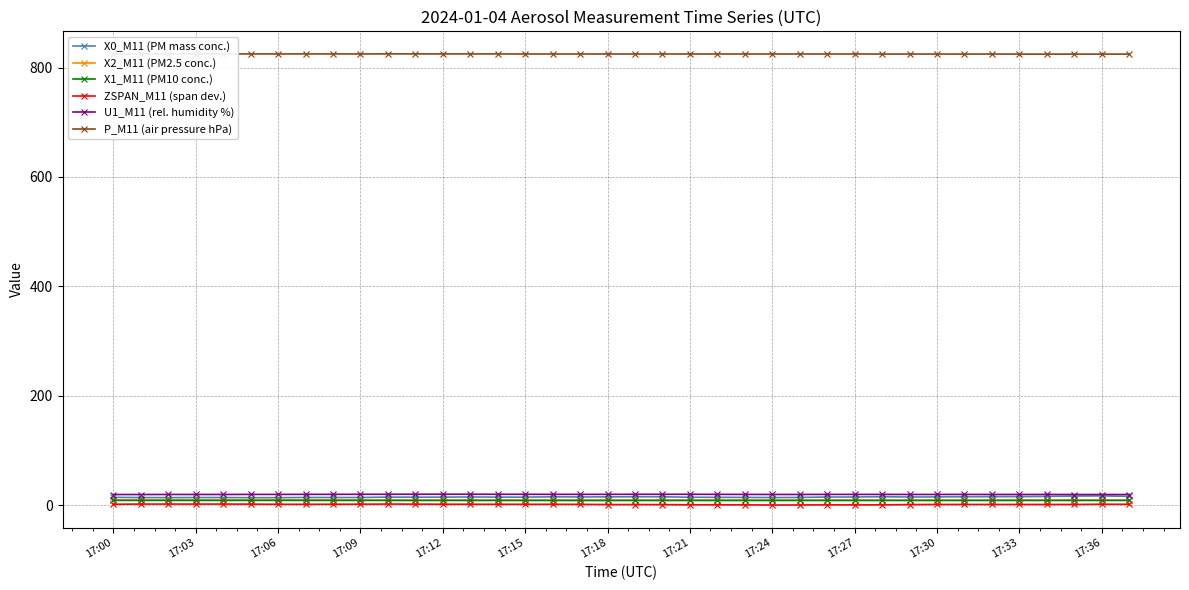

Which series has the largest range (max minus min)?

X0_M11 (PM mass conc.)